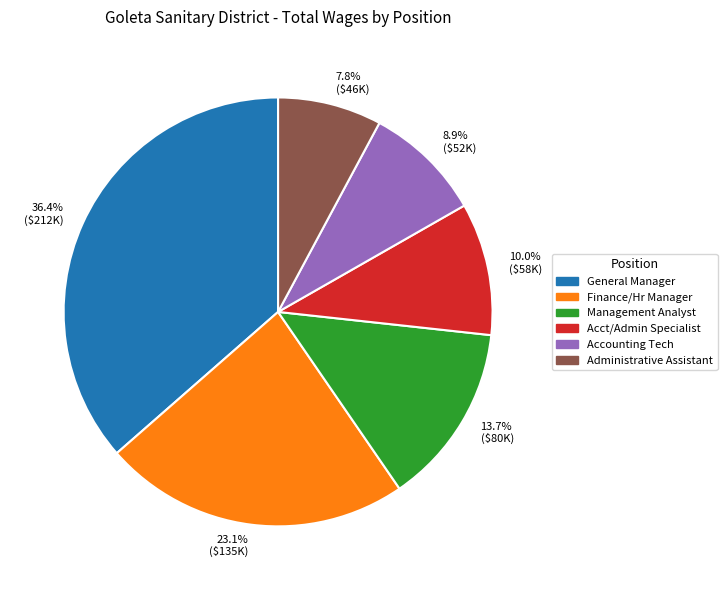

What is the smallest slice in the pie chart?

7.8% ($46K)